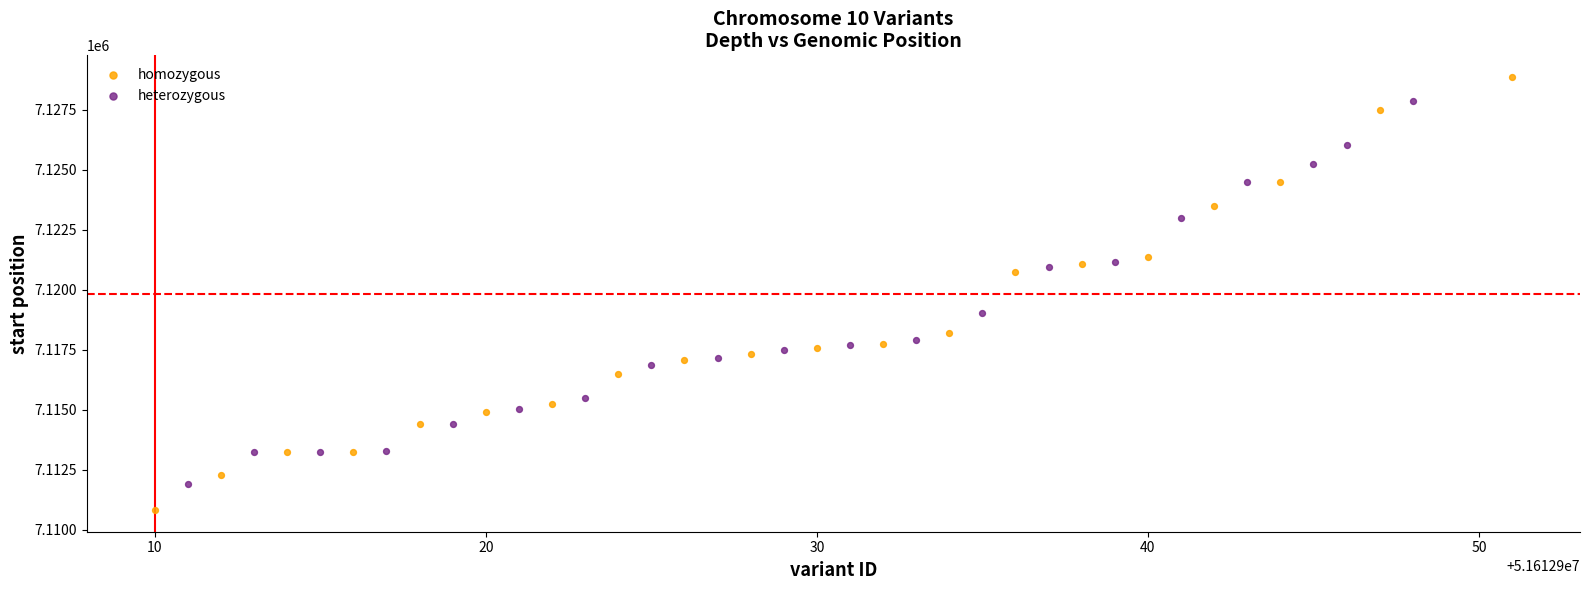

Which series contains the lowest Y value?

homozygous